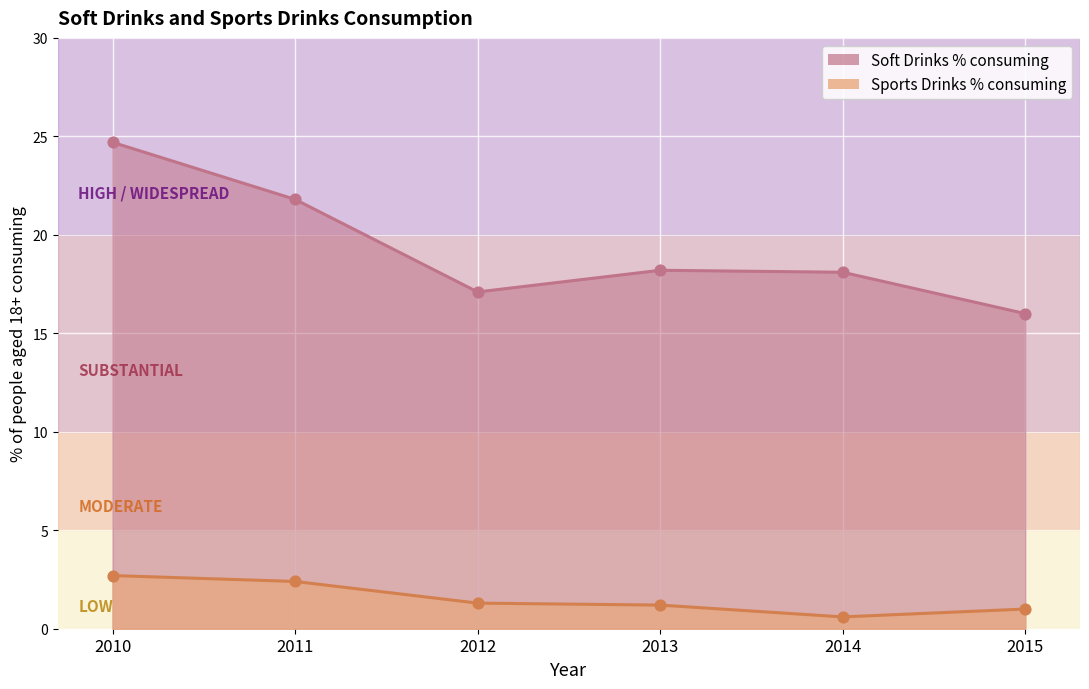

Is the value of Soft Drinks % consuming at 2011 greater than the value of Sports Drinks % consuming at 2011?

Yes